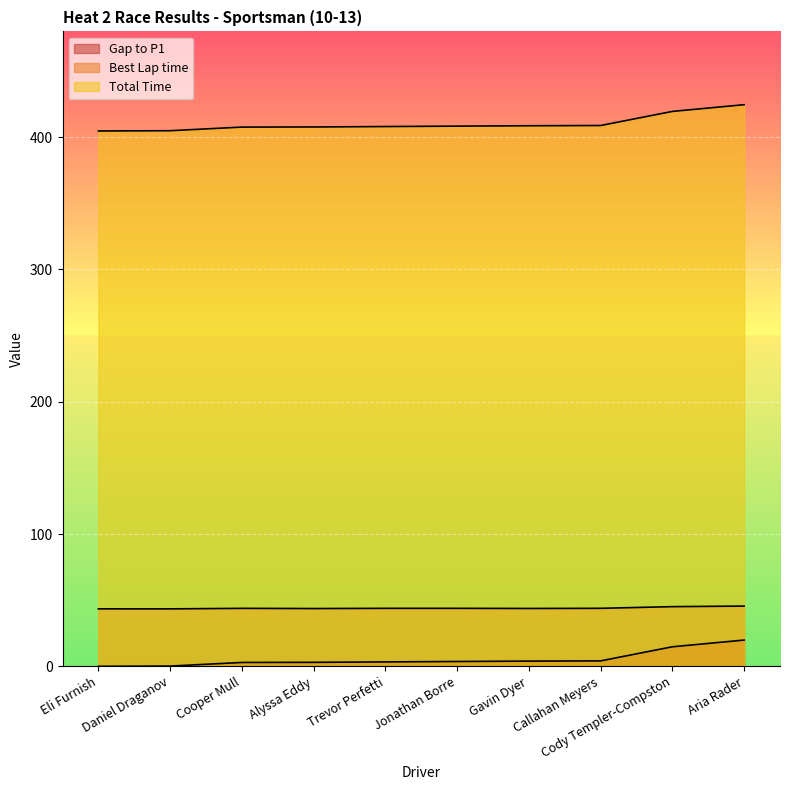

Which category has the highest value in the Best Lap time series?

Aria Rader